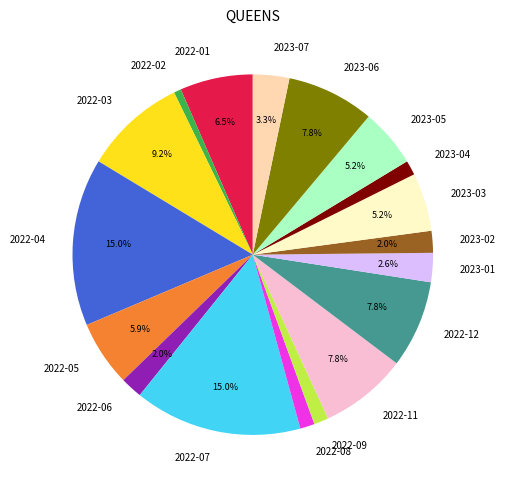

Which has a higher value, 2022-08 or 2022-01?

2022-01